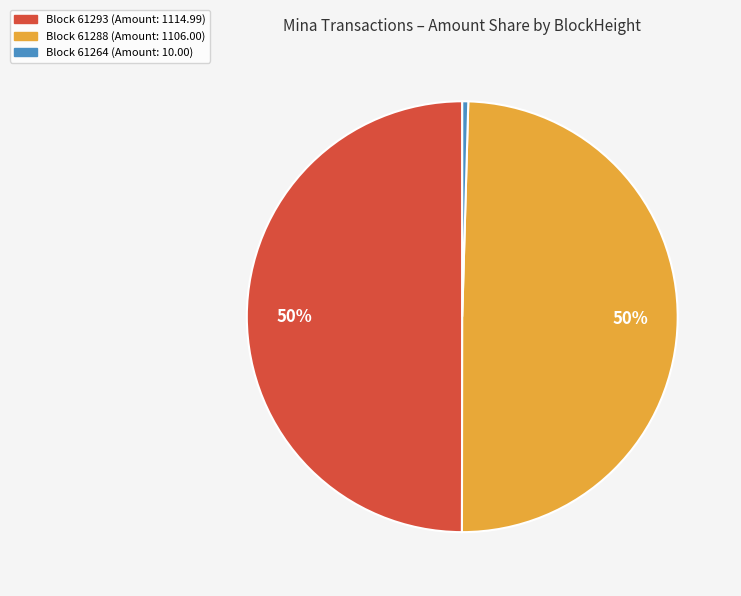

To the nearest percent, what percentage of the pie is Block 61293 (Amount: 1114.99)?

50%